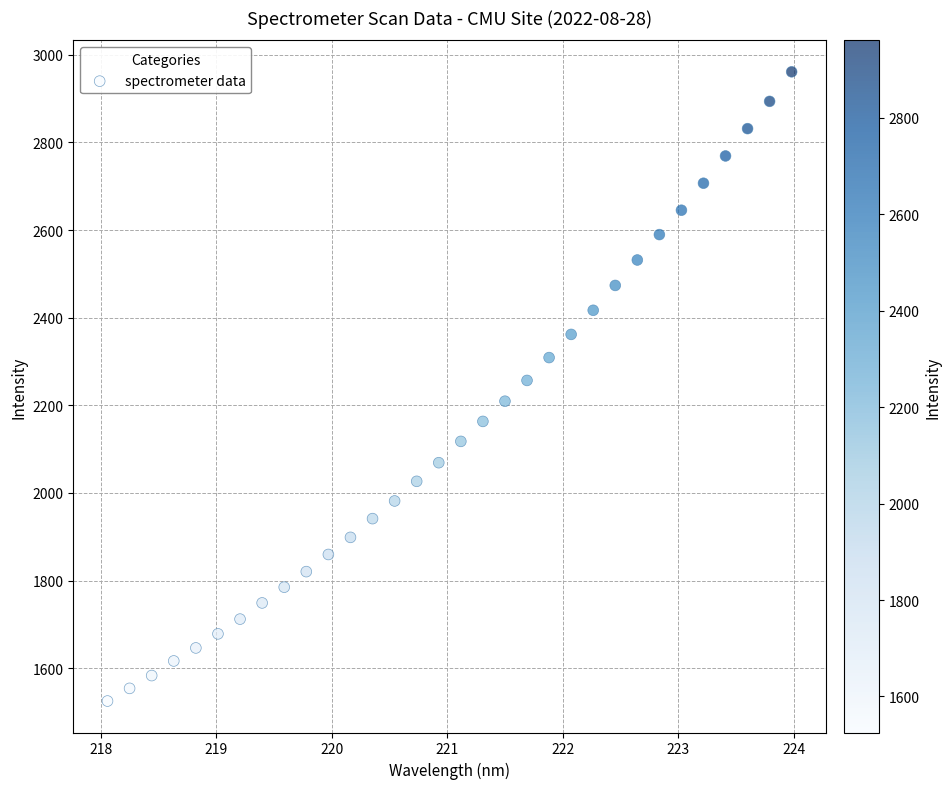

What is the range of X values (max minus min)?

5.9